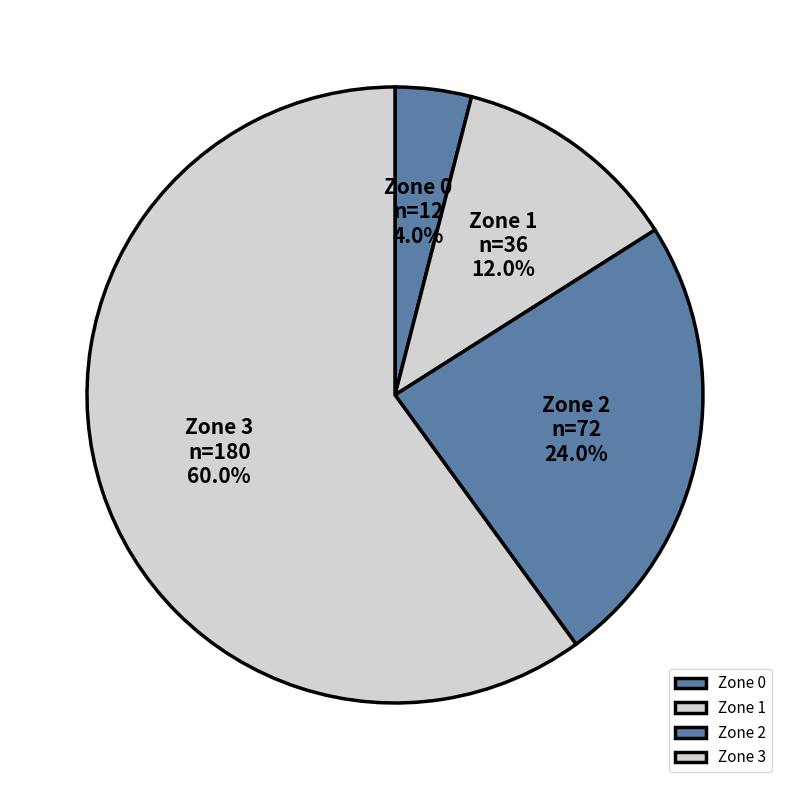

Is there a majority slice in this chart?

Yes